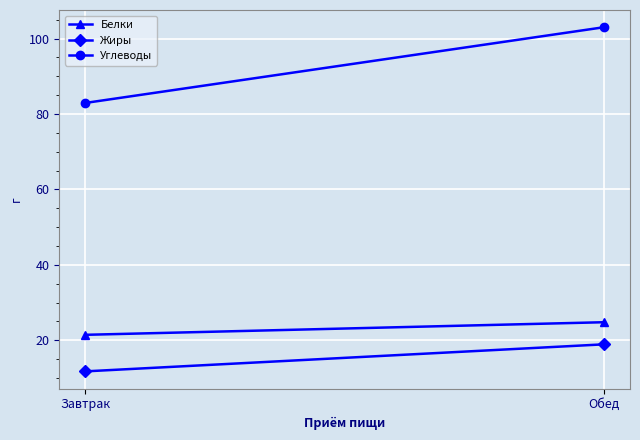

The Углеводы series shows 82.9 at Завтрак. True or false?

True